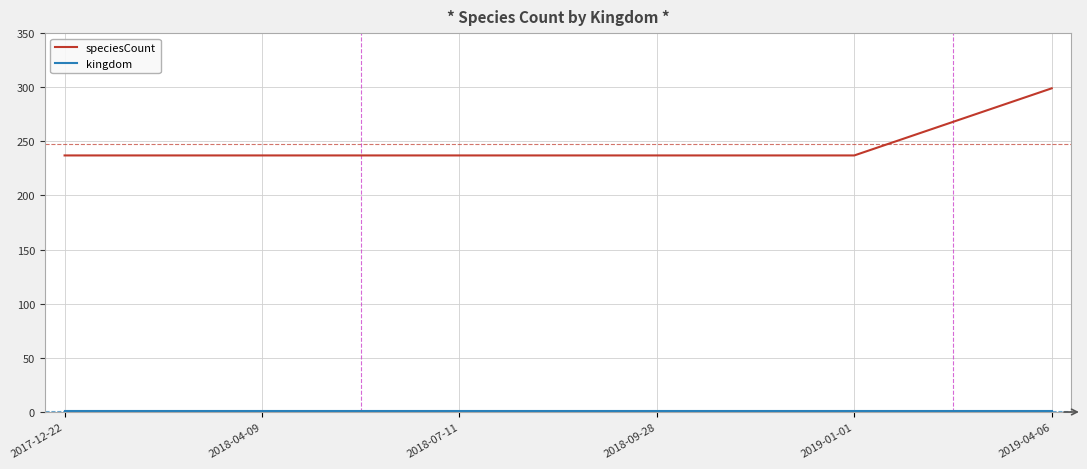

Does the chart have visible grid lines?

Yes